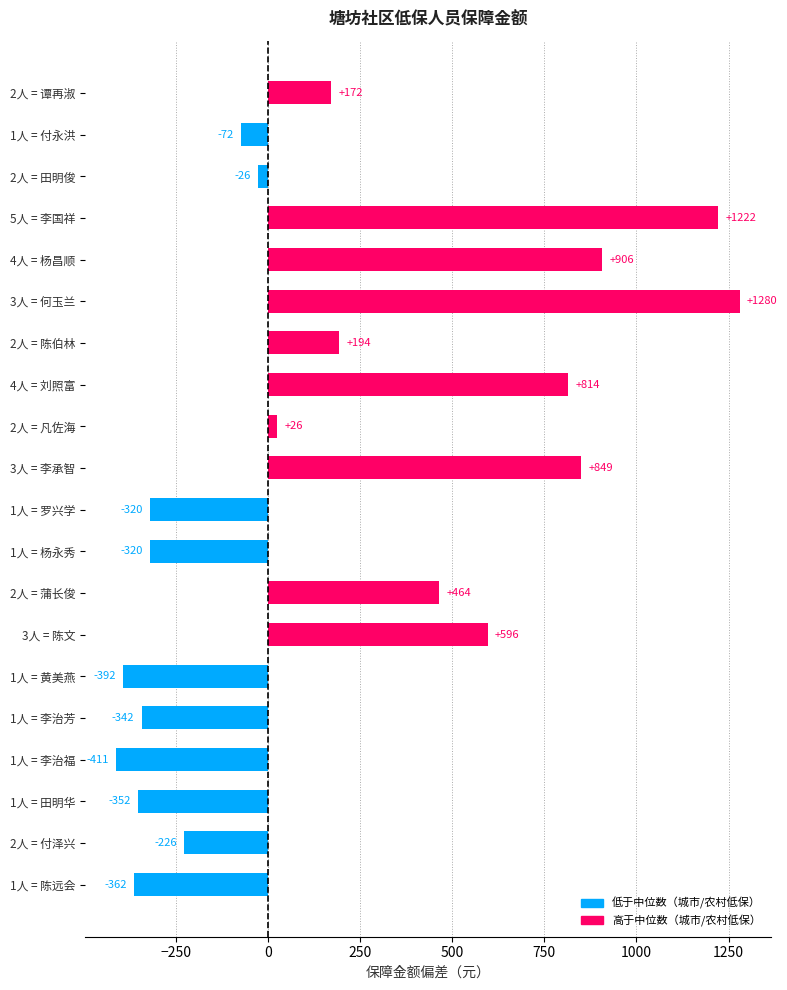

What is the average value?

185